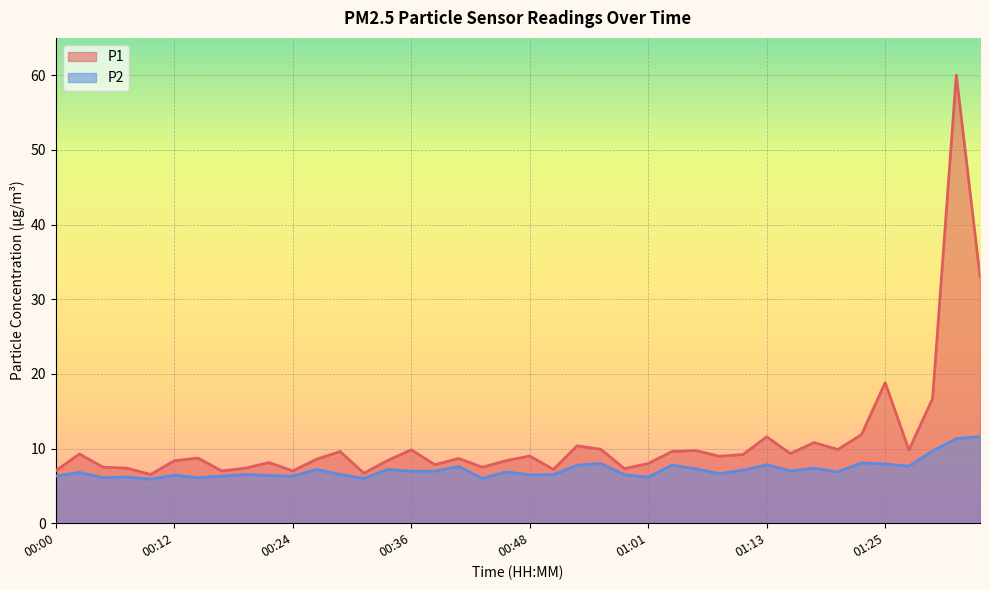

What is the total value across all series at 01:35?

44.7